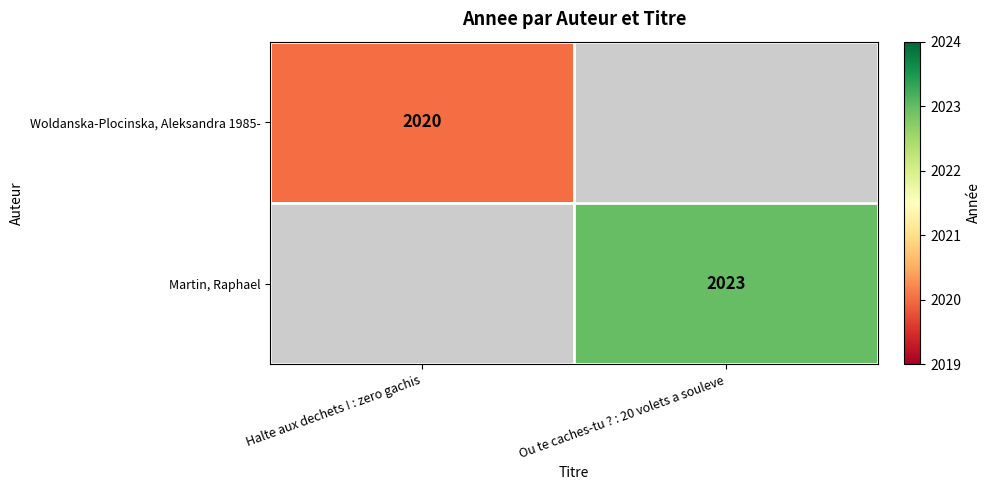

True or false: Woldanska-Plocinska, Aleksandra 1985- has a value of 736.0 at Halte aux dechets ! : zero gachis.

False